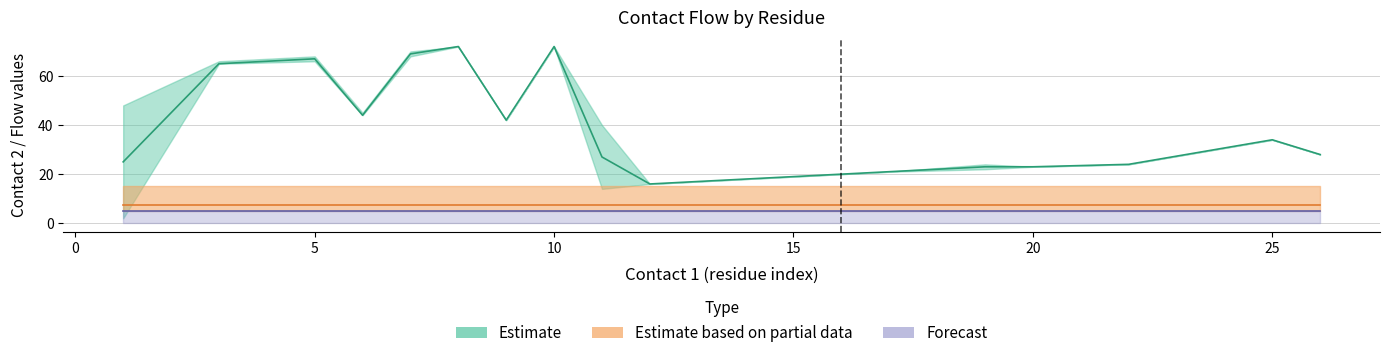

At how many categories does at least one series exceed 22?

14